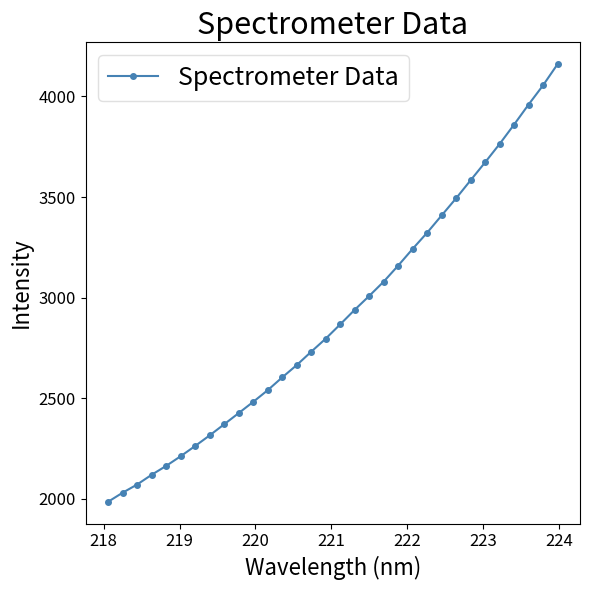

What is the average value?

2917.5